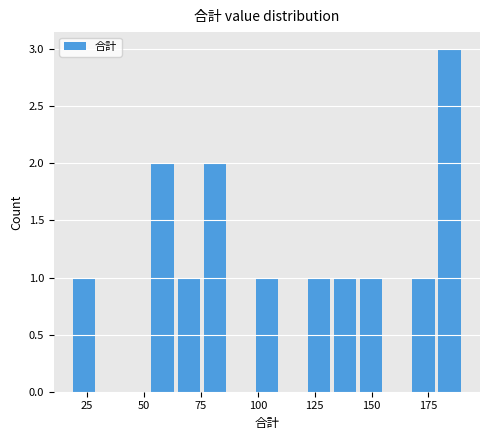

Read against the x-axis, roughly where is the centre of the tallest bar?

185